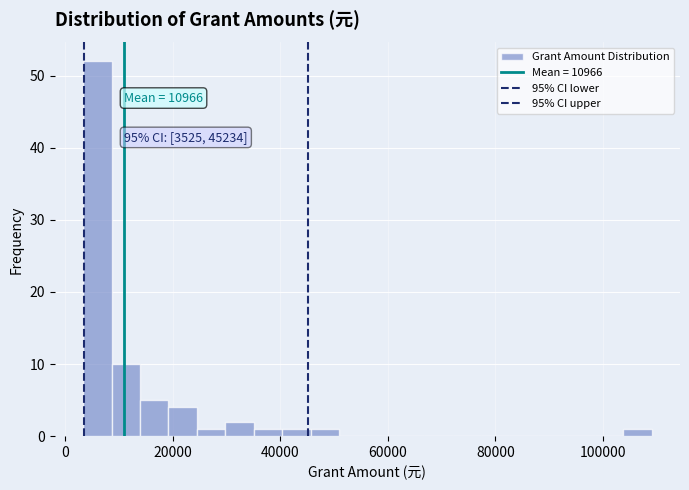

Around what value on the x-axis is the tallest bar? Give the approximate position of its centre, as read against the axis.

6000